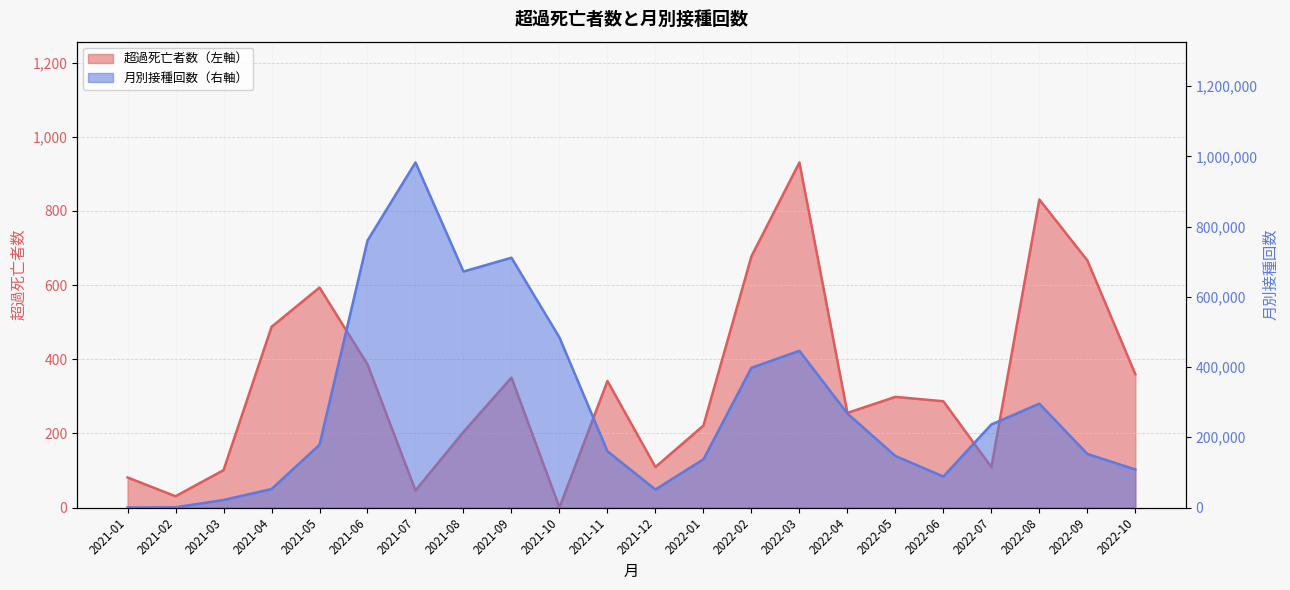

How many data points in 月別接種回数（右軸） are less than 178553?

11